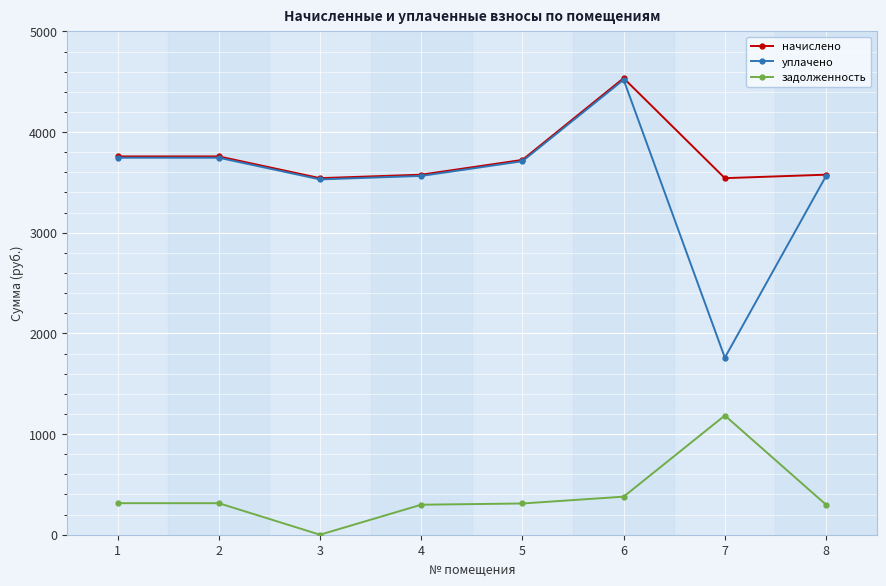

What is the value of the начислено point at the 8th from the left?

3577.0